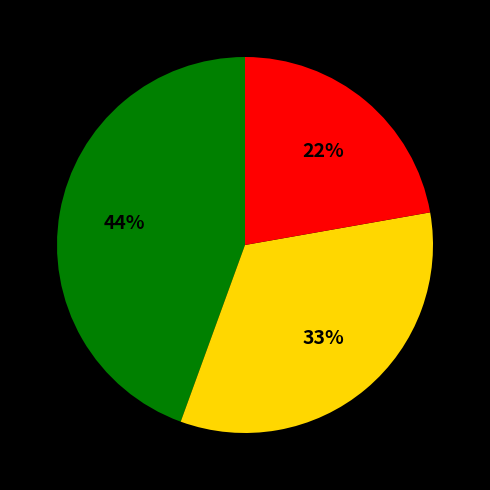

To the nearest percent, what is the average slice percentage?

33%